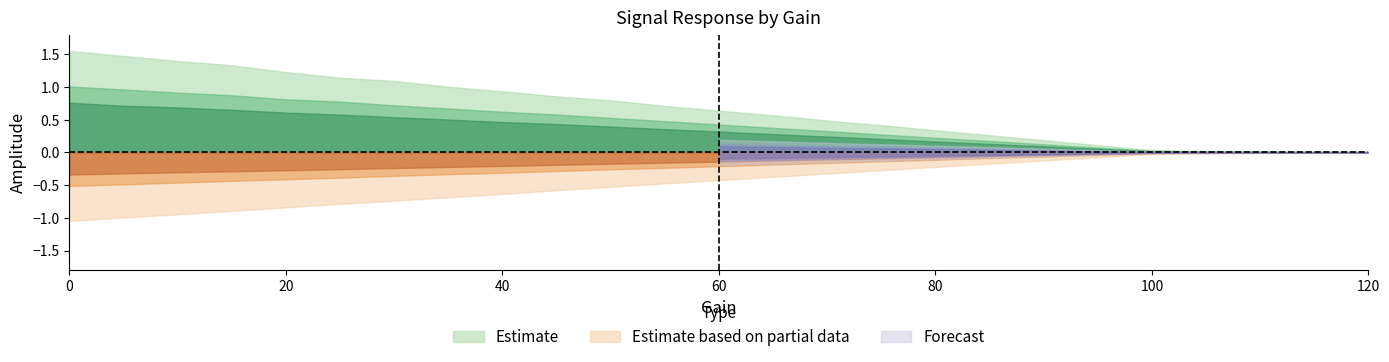

The value of #3 at 5 is 0.2. True or false?

False